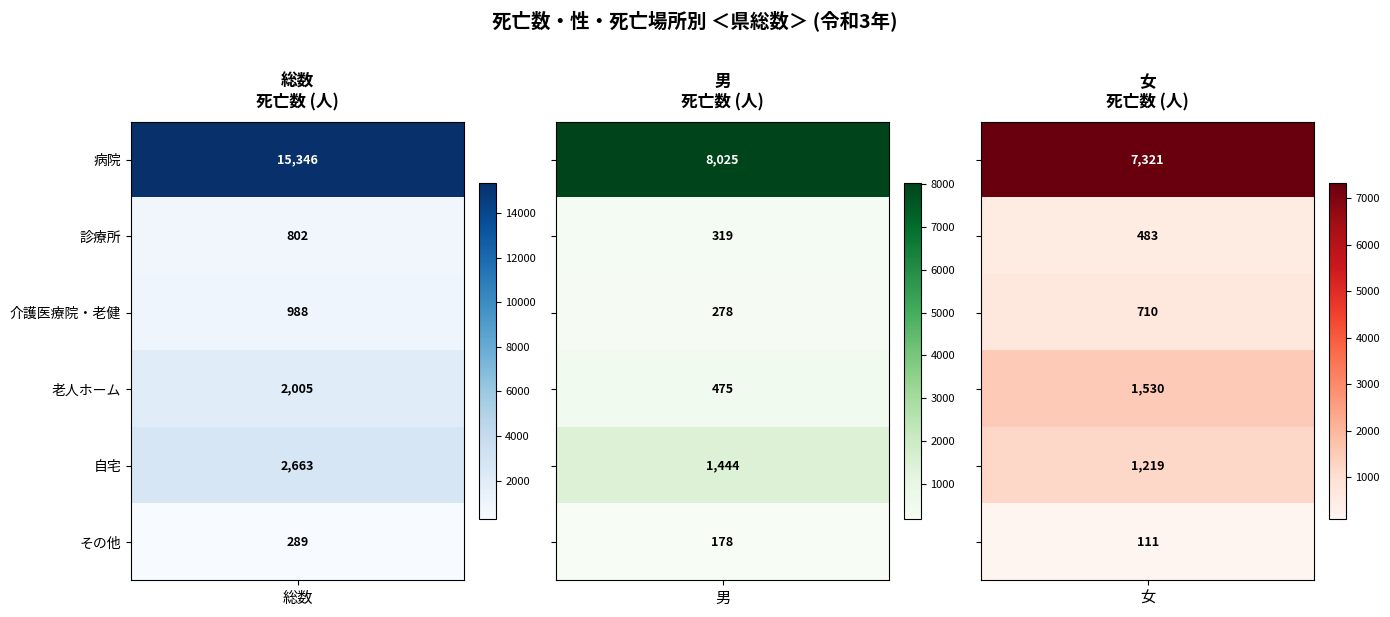

At how many categories does at least one series exceed 13217?

1